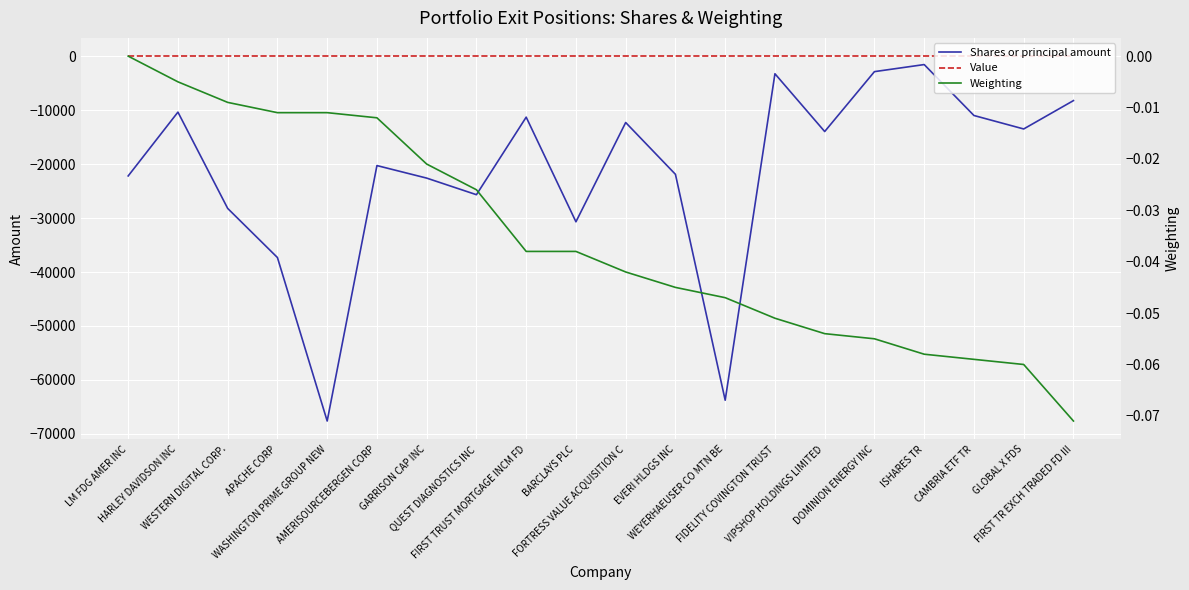

Reading right to left, list all the values displayed in this chart.

Shares or principal amount: -8240.0	-13495.0	-11000.0	-1563.0	-2872.0	-13970.0	-3265.0	-63757.0	-21900.0	-12300.0	-30695.0	-11307.0	-25675.0	-22600.0	-20278.0	-67610.0	-37320.0	-28216.0	-10374.0	-22200.0
Value: 0.0	0.0	0.0	0.0	0.0	0.0	0.0	0.0	0.0	0.0	0.0	0.0	0.0	0.0	0.0	0.0	0.0	0.0	0.0	0.0
Weighting: -0.1	-0.1	-0.1	-0.1	-0.1	-0.1	-0.1	-0.0	-0.0	-0.0	-0.0	-0.0	-0.0	-0.0	-0.0	-0.0	-0.0	-0.0	-0.0	-0.0